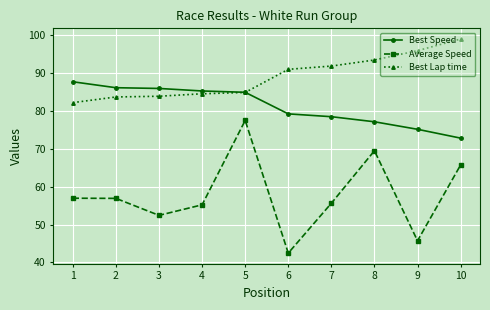

True or false: Best Speed and Average Speed intersect in this chart.

False